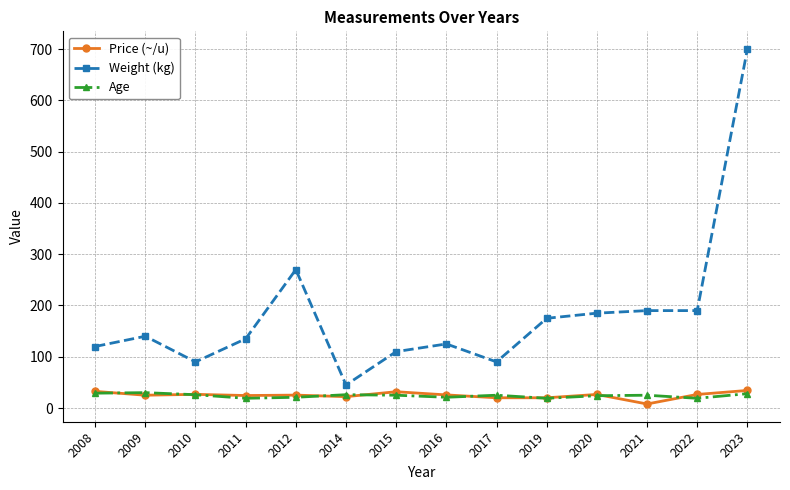

What is the maximum value for Price (~/u)?

34.3